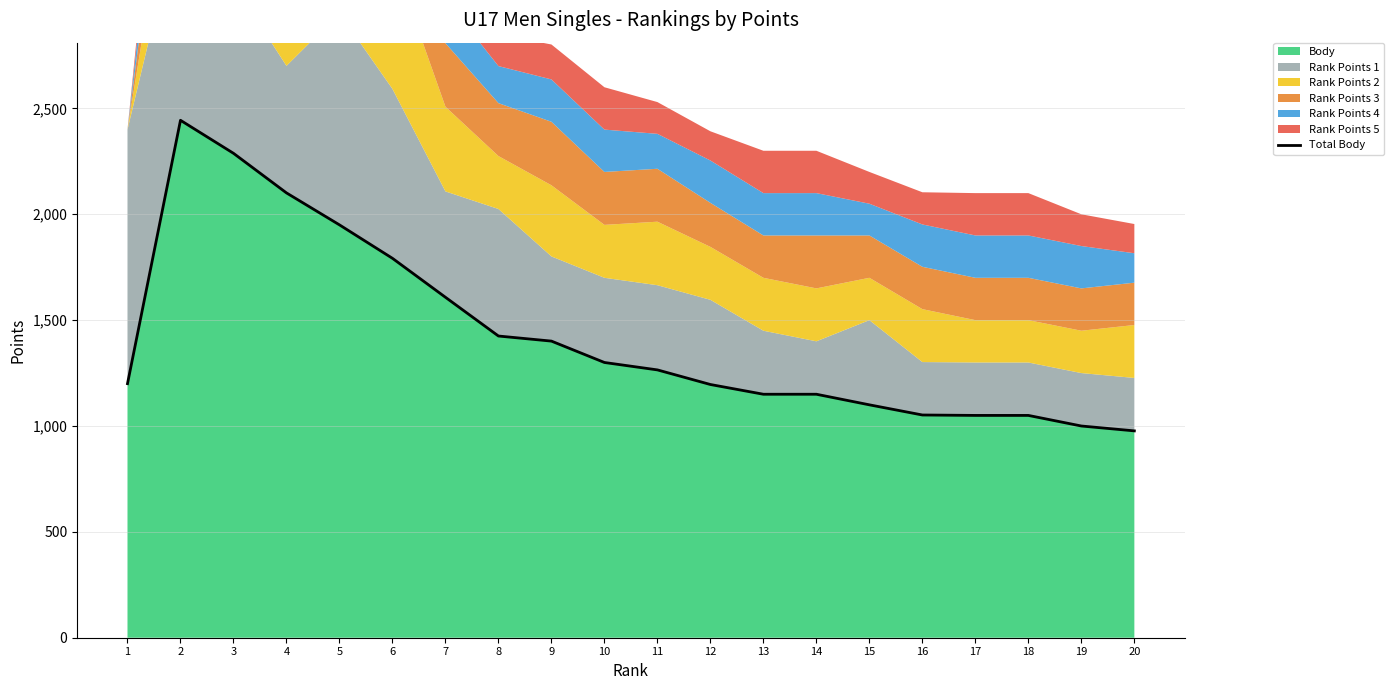

Reading left to right, what are all the values shown in this chart?

1200	2444	2288	2101	1950	1792	1608	1425	1401	1300	1265	1196	1150	1150	1100	1052	1050	1050	1000	977